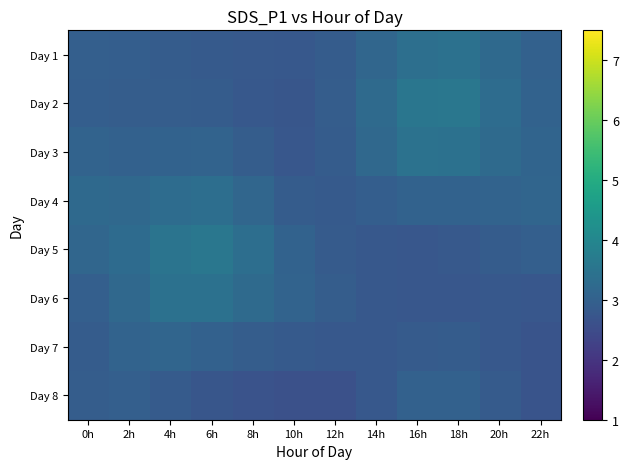

At 12h, list the series in order from largest to smallest.

Day 2, Day 6, Day 1, Day 3, Day 5, Day 4, Day 7, Day 8